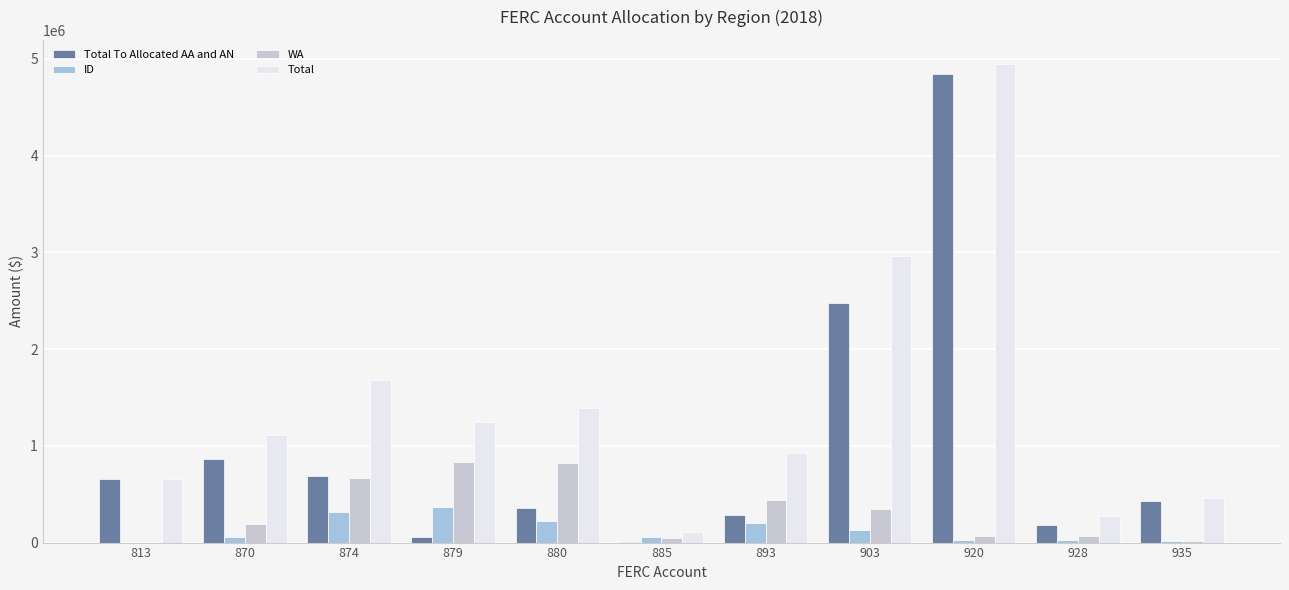

Which label corresponds to the smallest value in the chart?

813